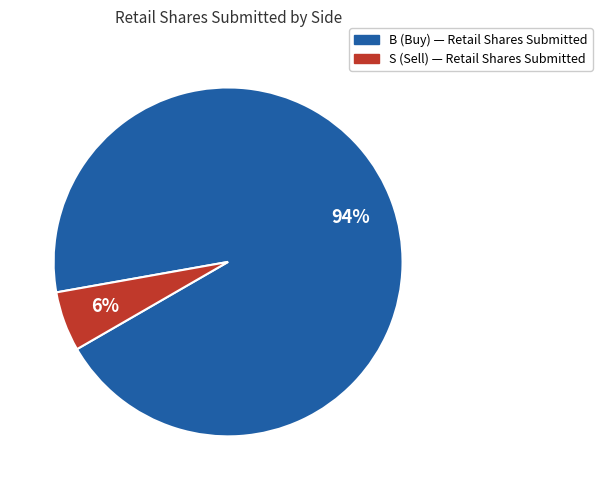

Is there any slice that represents more than half of the pie?

Yes